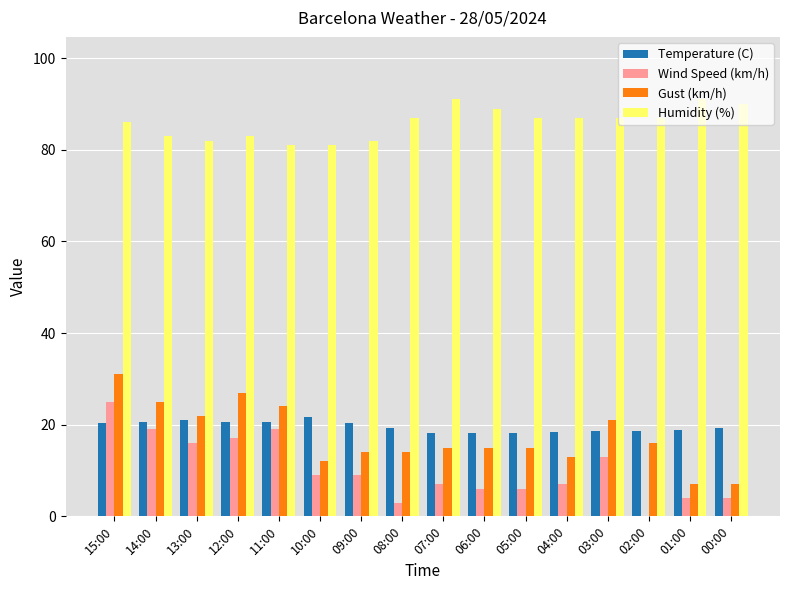

The Gust (km/h) series shows 24.9 at 07:00. True or false?

False